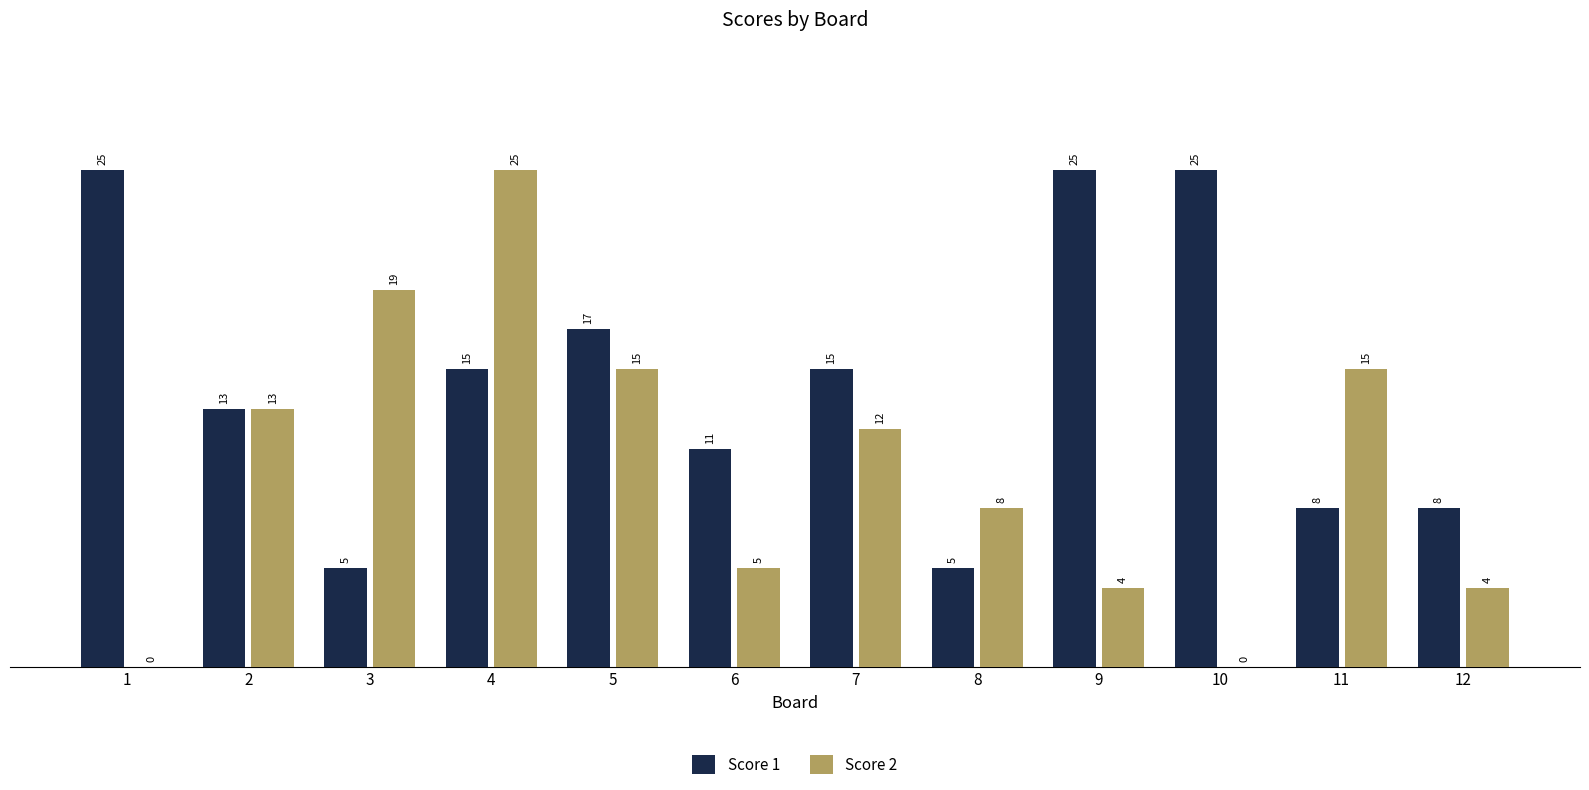

At which category is the sum across all series the highest?

4